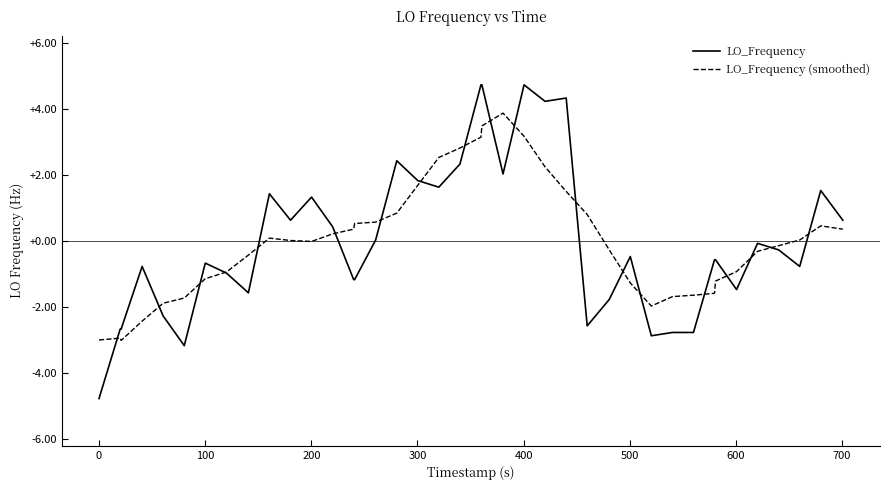

What is the minimum value for LO_Frequency?

-4.8